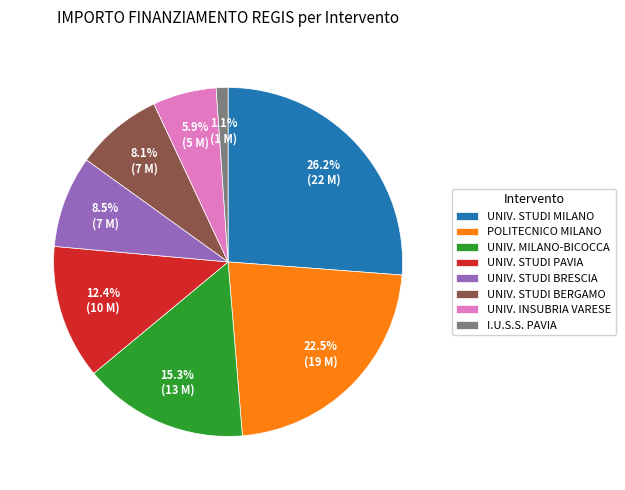

What is the ratio of the value at UNIV. MILANO-BICOCCA to the value at UNIV. STUDI BRESCIA?

1.8